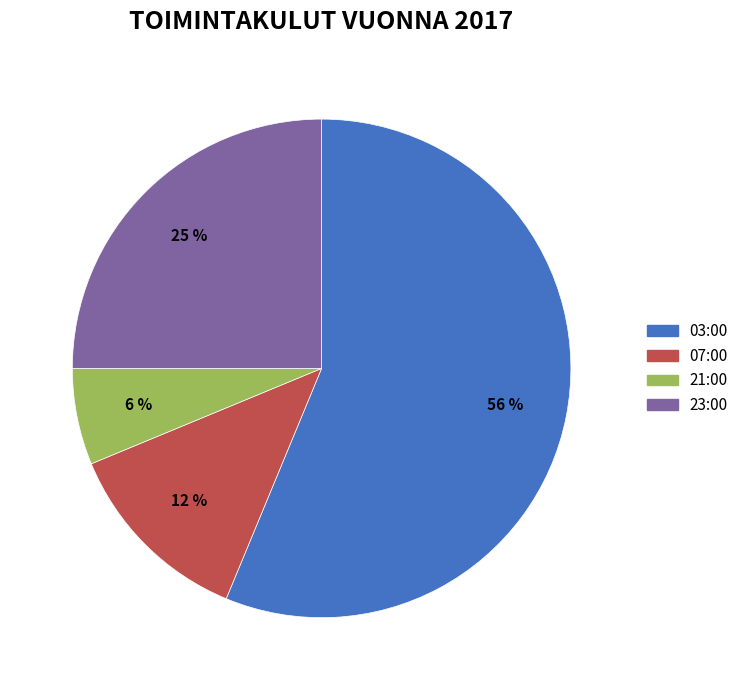

Do 07:00 and 21:00 together represent more than half of the pie?

No